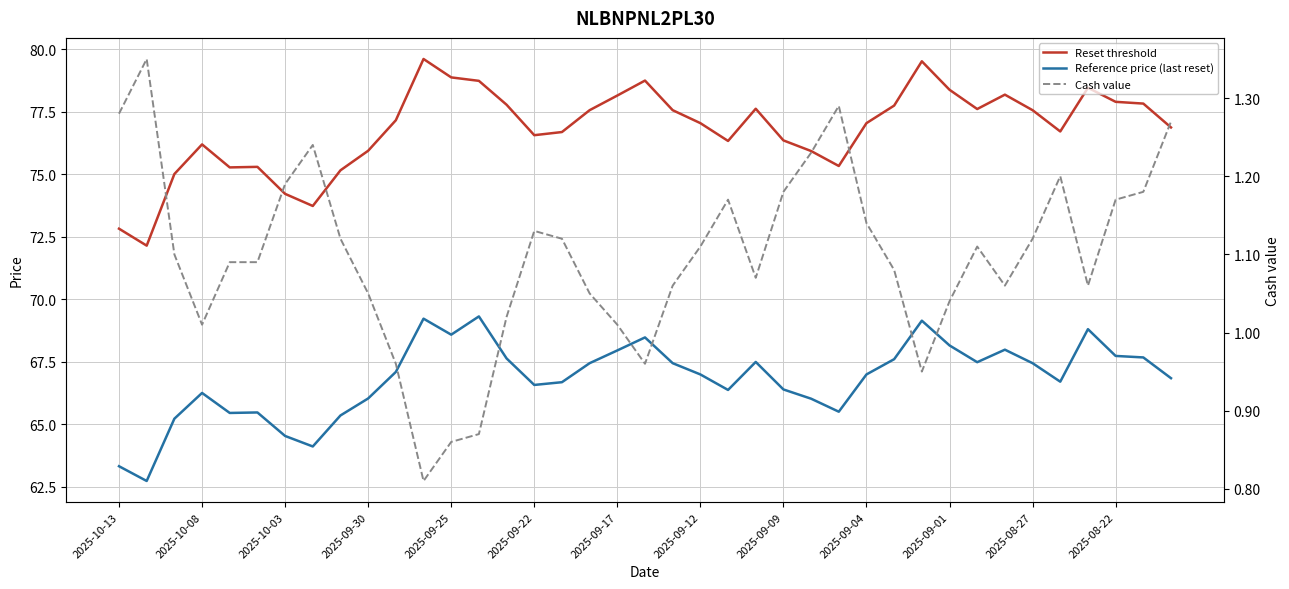

Which series changed the most between 2025-08-27 and 31?

Reset threshold